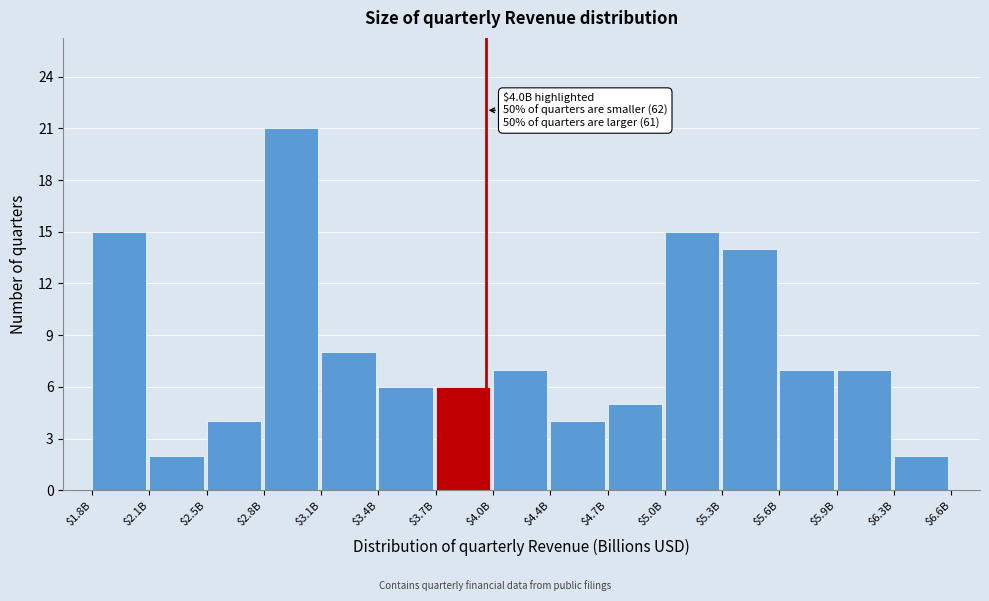

Reading right to left, extract all data points from this chart.

2	7	7	14	15	5	4	7	6	6	8	21	4	2	15